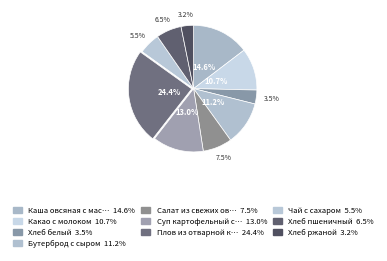

How many segments does this pie chart have?

10